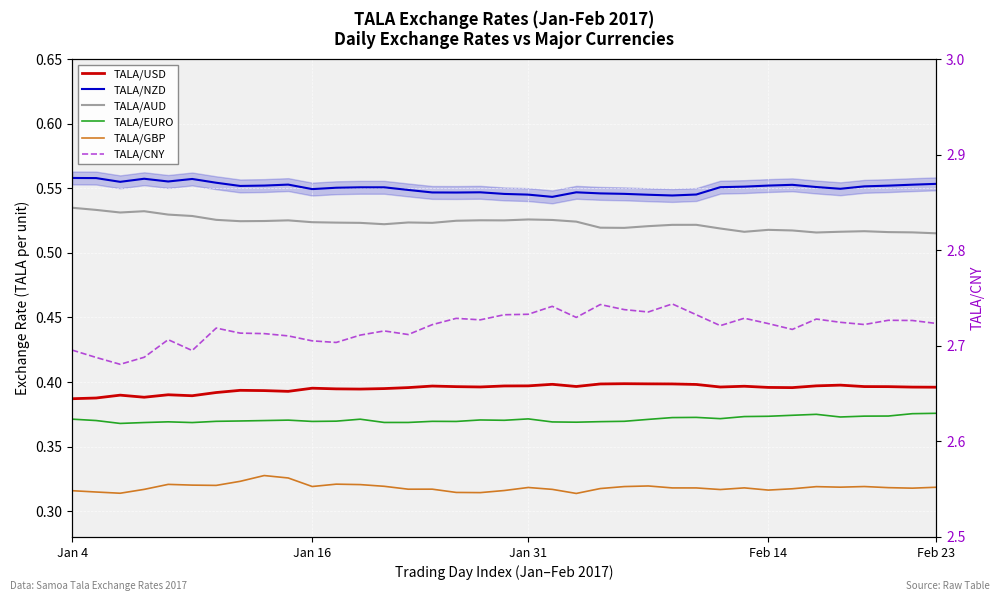

What is the maximum value for TALA/CNY?

2.7